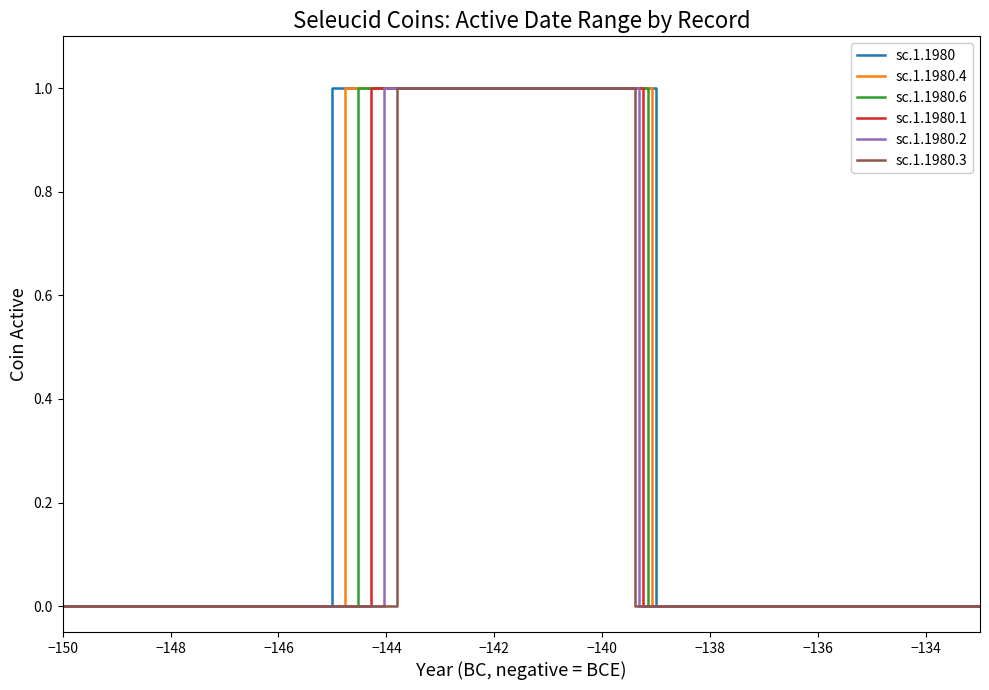

Reading left to right, extract all data points from this chart.

sc.1.1980: 0	0	1	1	0	0
sc.1.1980.4: 0	0	1	1	0	0
sc.1.1980.6: 0	0	1	1	0	0
sc.1.1980.1: 0	0	1	1	0	0
sc.1.1980.2: 0	0	1	1	0	0
sc.1.1980.3: 0	0	1	1	0	0